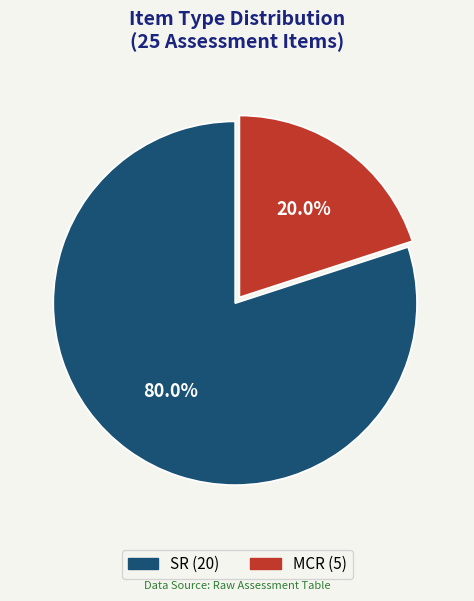

To the nearest percent, what is the difference between the MCR and SR slice percentages?

60%